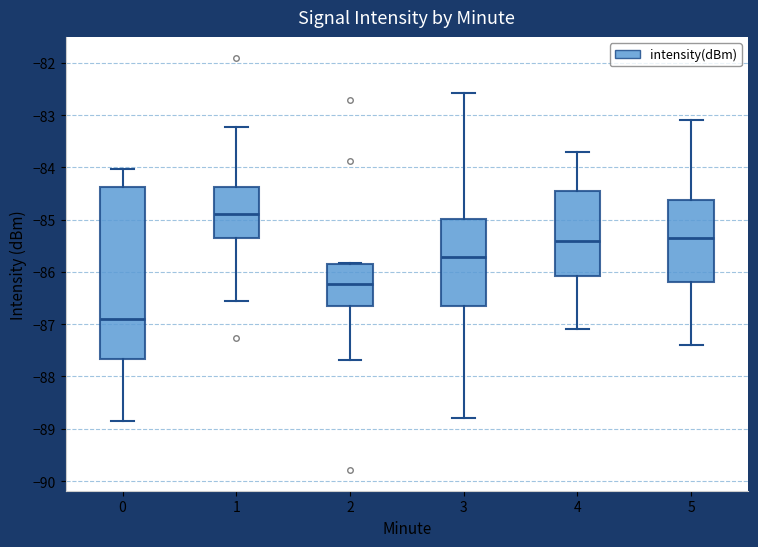

Comparing the boxes themselves (not the whiskers), which one is the tallest?

0